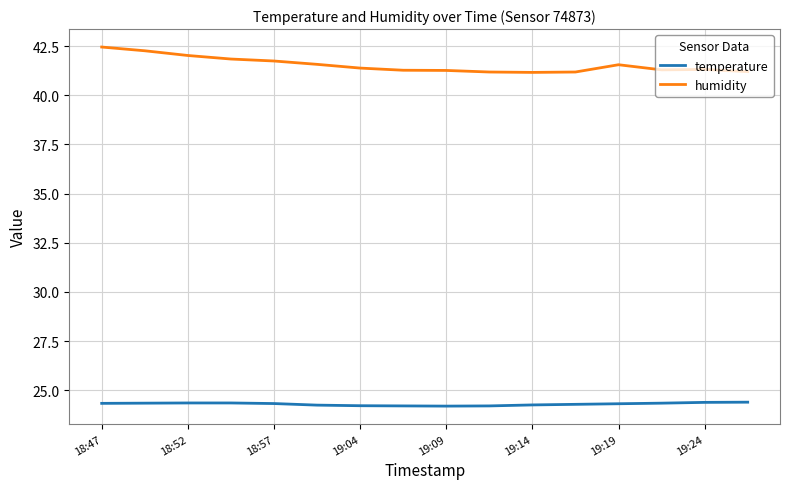

True or false: humidity and temperature cross at least once.

False